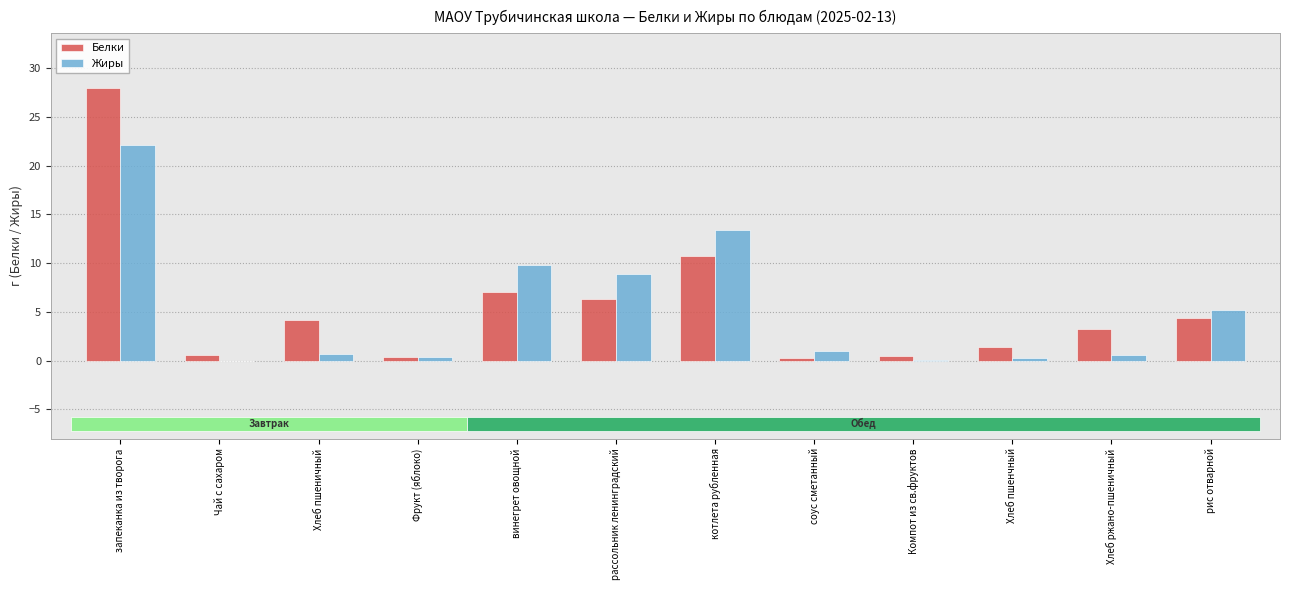

What is the sum of all Жиры values?

62.3